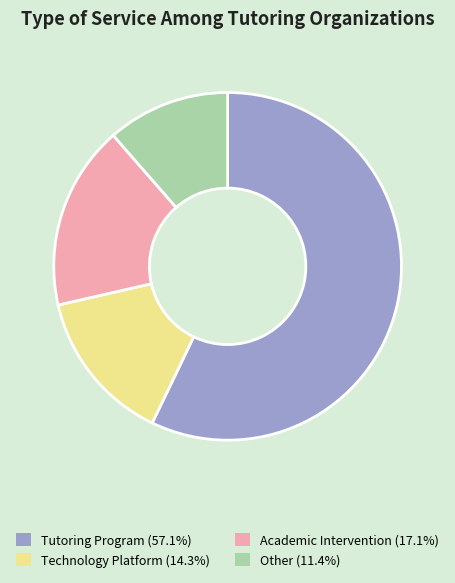

Do Other and Technology Platform together represent more than half of the pie?

No